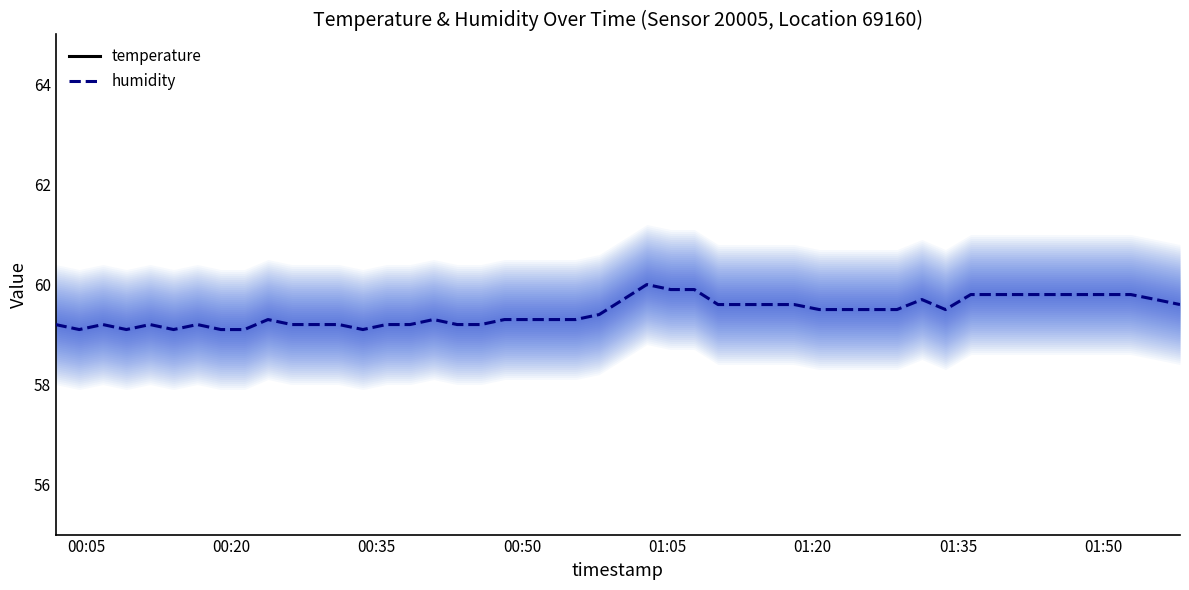

What is the greatest value displayed?

60.0